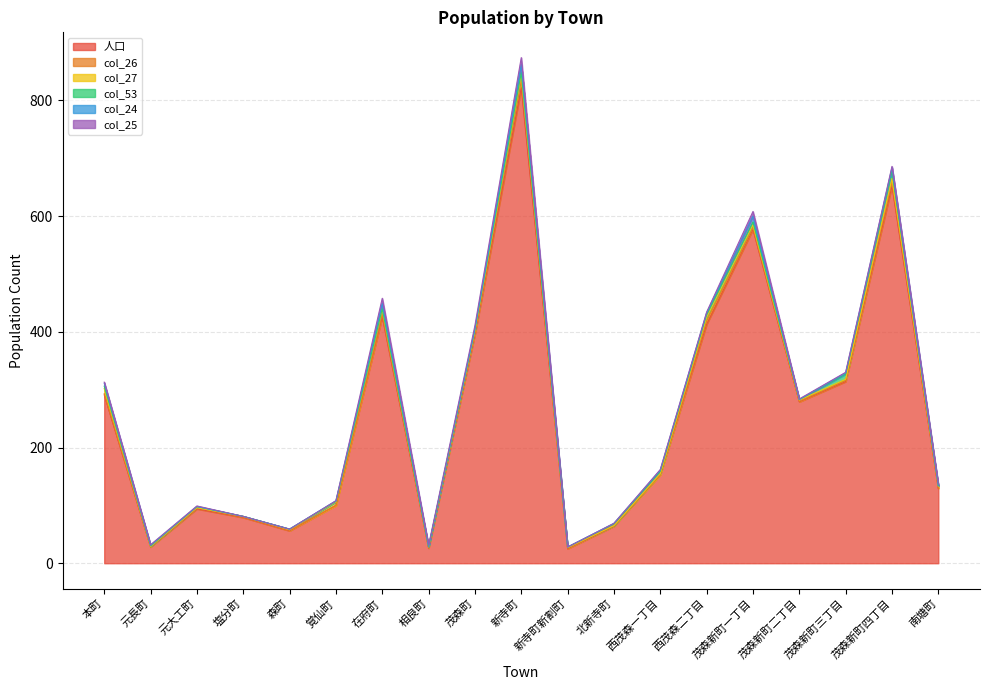

What is the label of the 19th point from the left?

南塘町